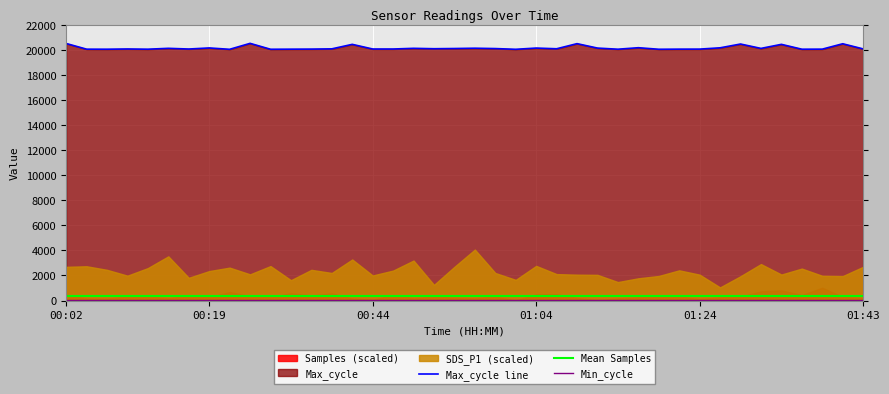

What is the maximum value for Max_cycle line?

20507.0